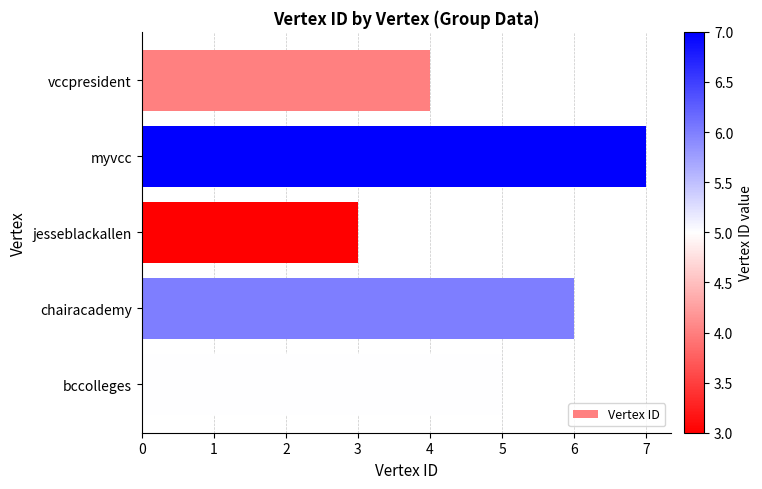

Count the number of data series in this chart.

1